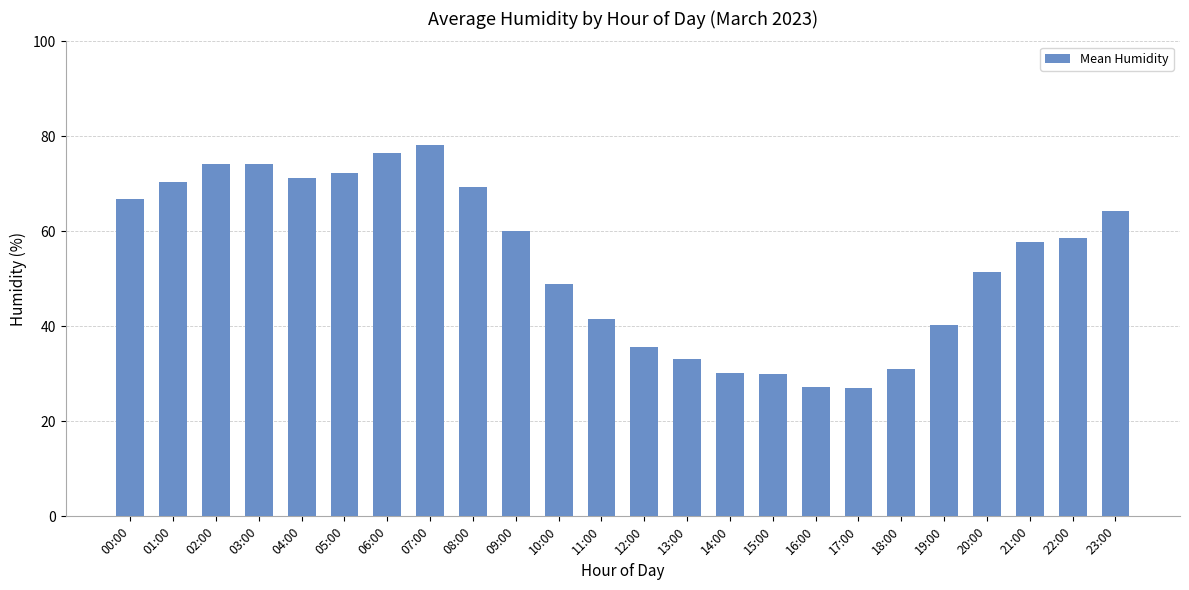

What is the ratio of the value at 15:00 to the value at 17:00?

1.1